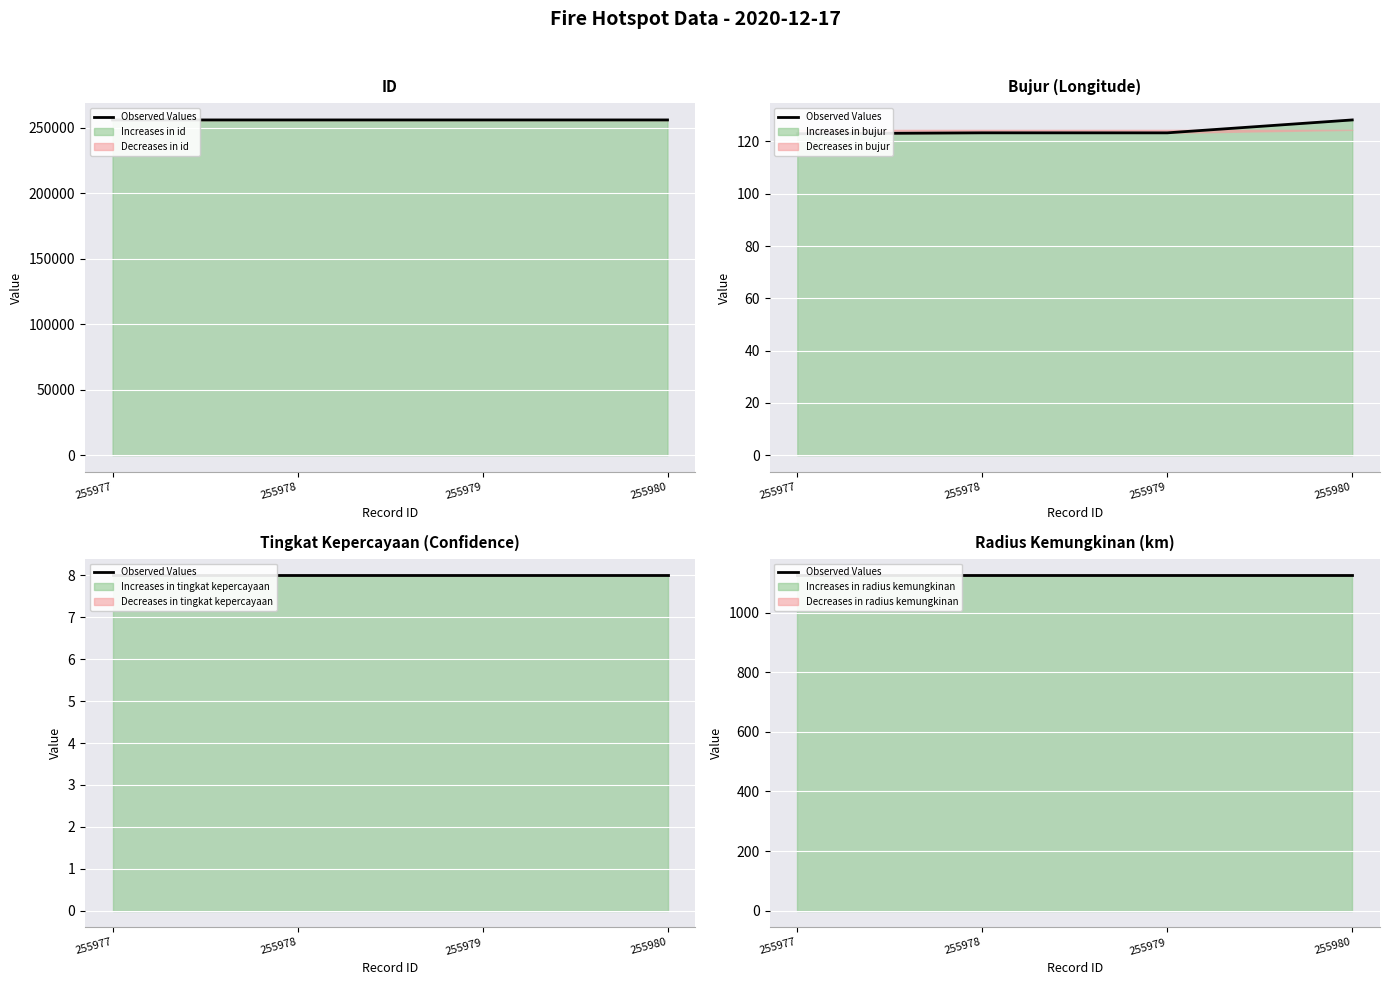

Where is bujur nearest to the value 125?

255978